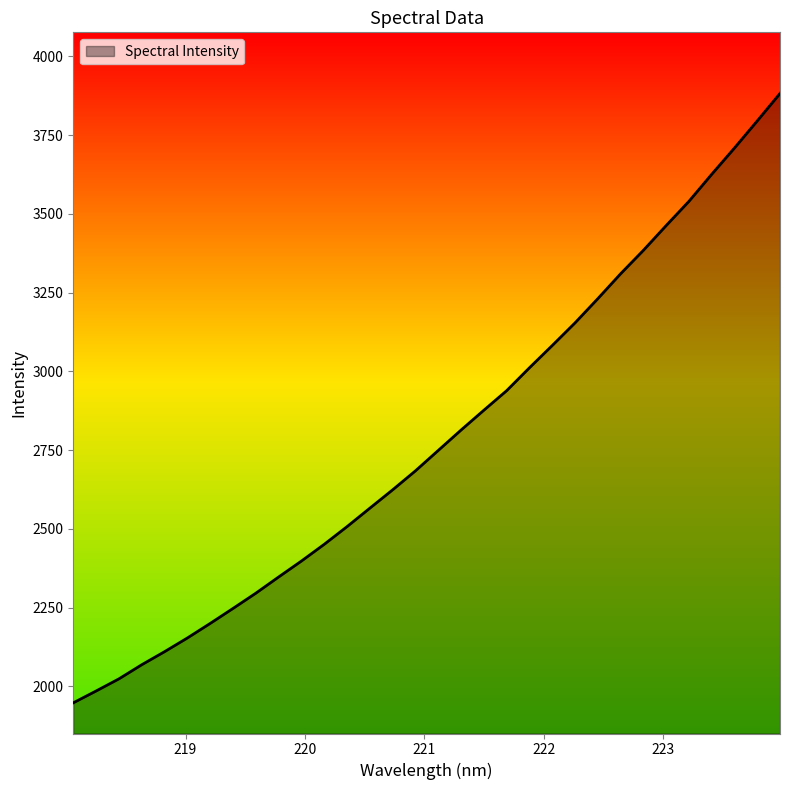

How many lines are shown in the chart?

1